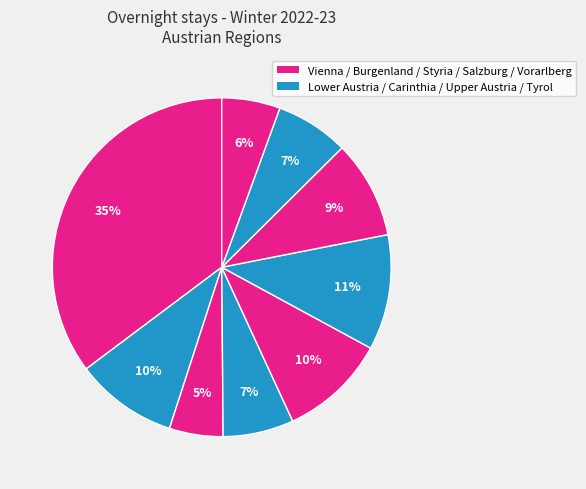

Which slice is the smallest?

Burgenland